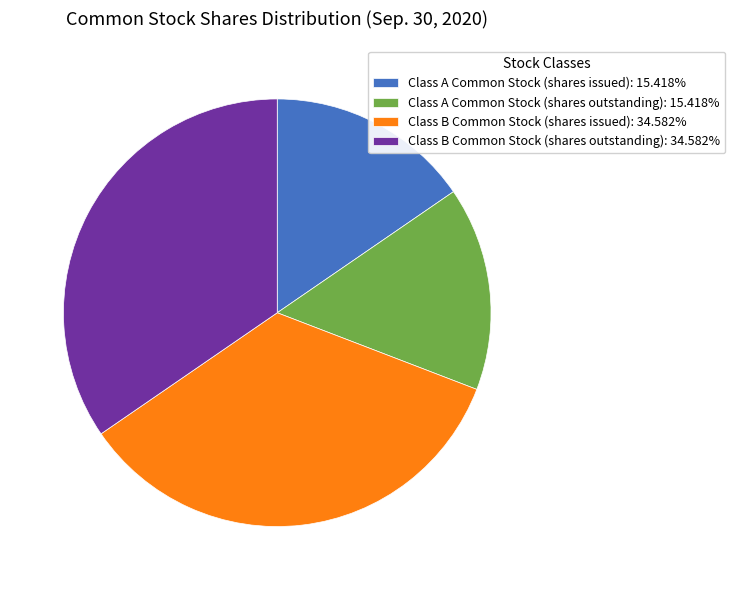

How many slices are in this pie chart?

4